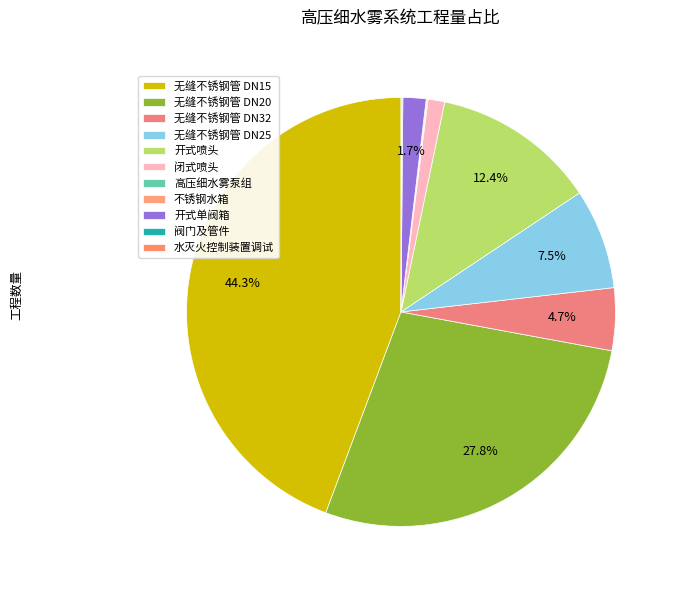

Rank the categories by value from highest to lowest.

无缝不锈钢管 DN15, 无缝不锈钢管 DN20, 开式喷头, 无缝不锈钢管 DN25, 无缝不锈钢管 DN32, 开式单阀箱, 闭式喷头, 高压细水雾泵组, 不锈钢水箱, 阀门及管件, 水灭火控制装置调试